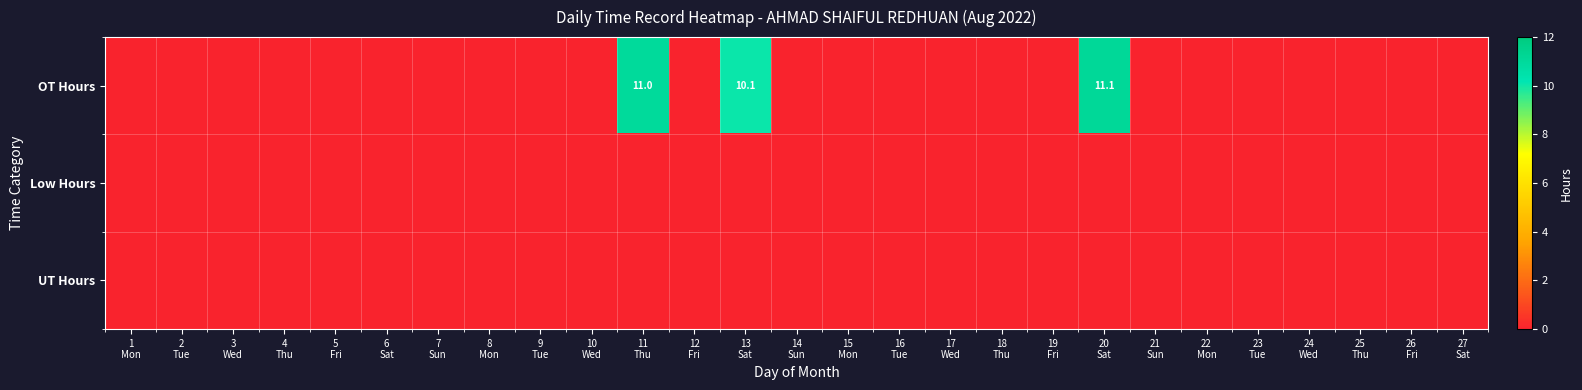

Between 24
Wed and 4
Thu, which is larger?

24
Wed